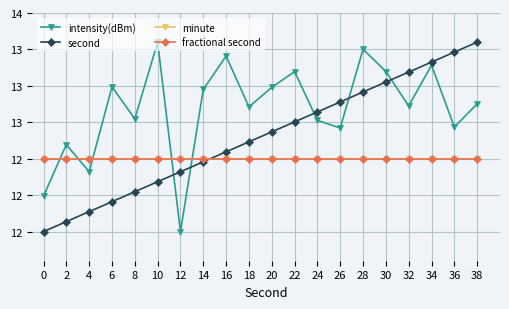

What is the total value across all series at 32?

51.0